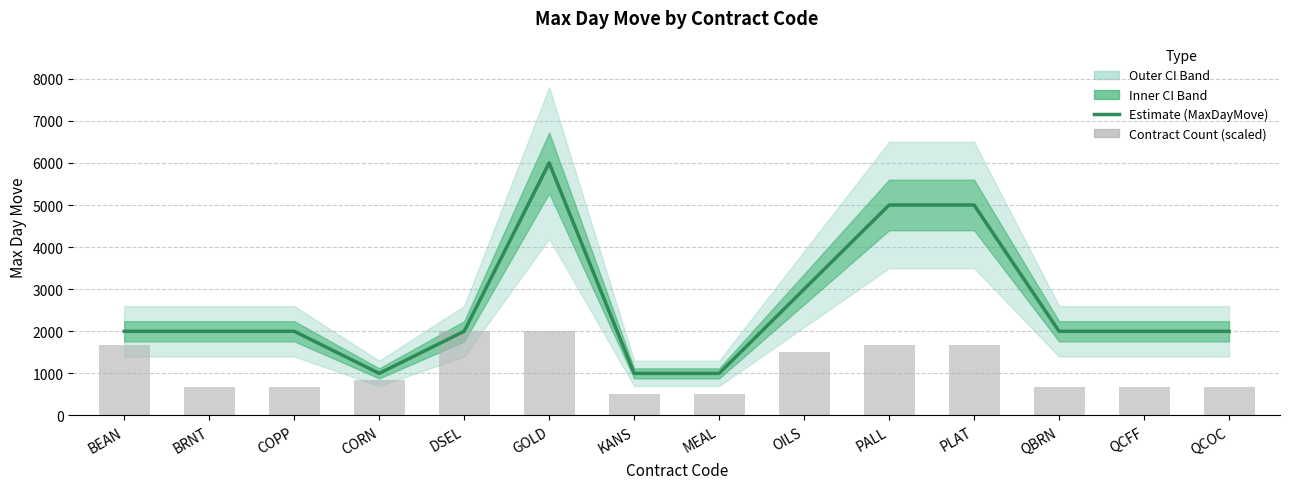

Read the MaxDayMove (Estimate) value at GOLD.

6000.0